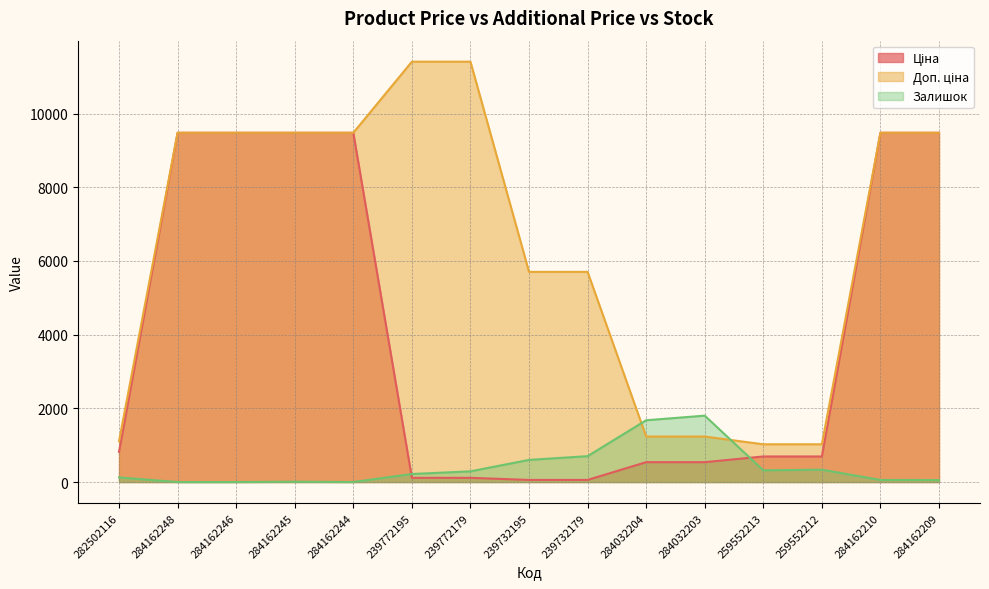

How many lines are shown in the chart?

3